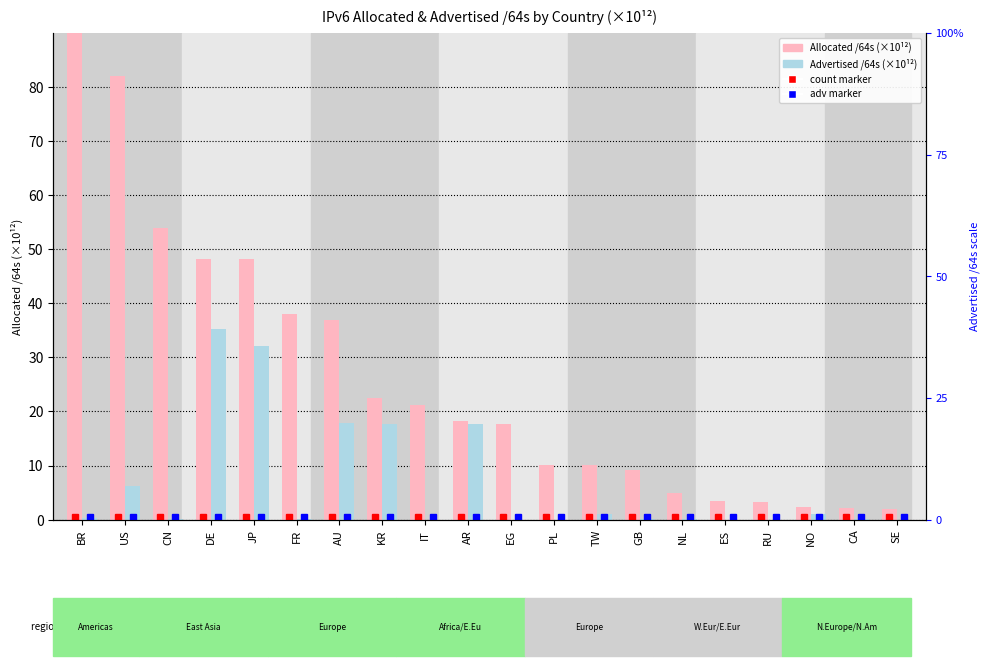

What is the difference between the second highest and minimum values in the Advertised /64s (×10¹²) series?

32.2